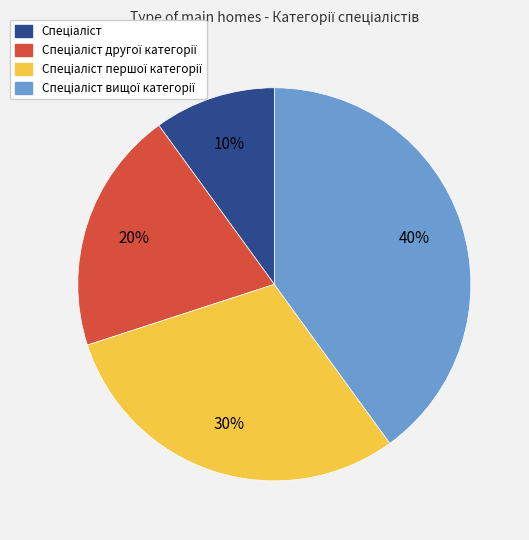

Is there a majority slice in this chart?

No